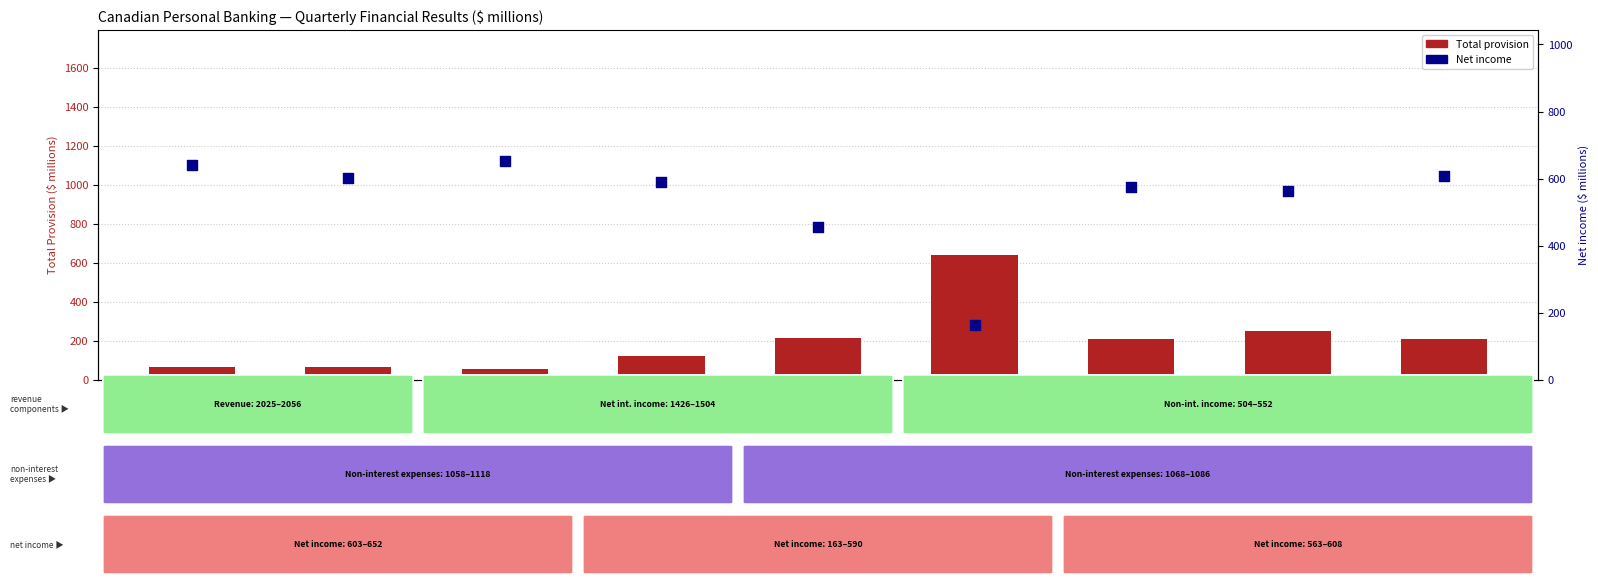

Which series reaches the minimum Y coordinate?

Total provision